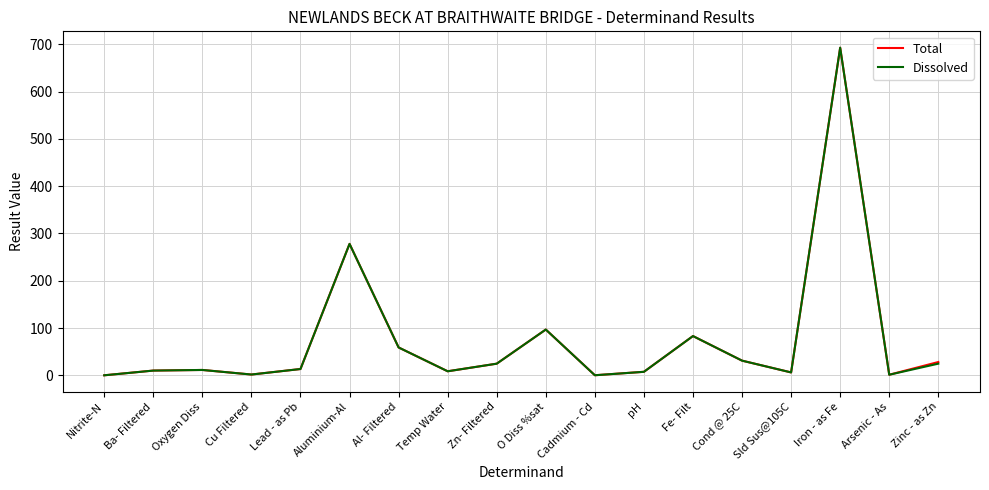

Is it true that Dissolved equals 58.9 at Al- Filtered?

True